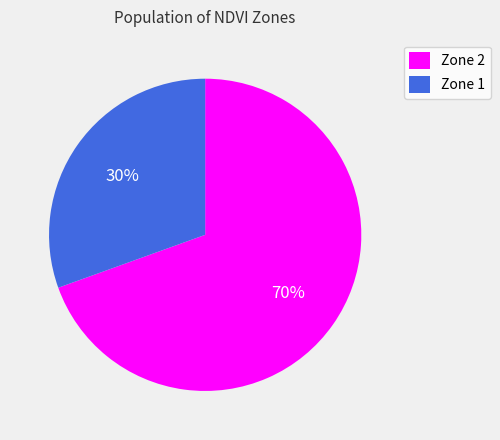

Does any single category account for the majority?

Yes